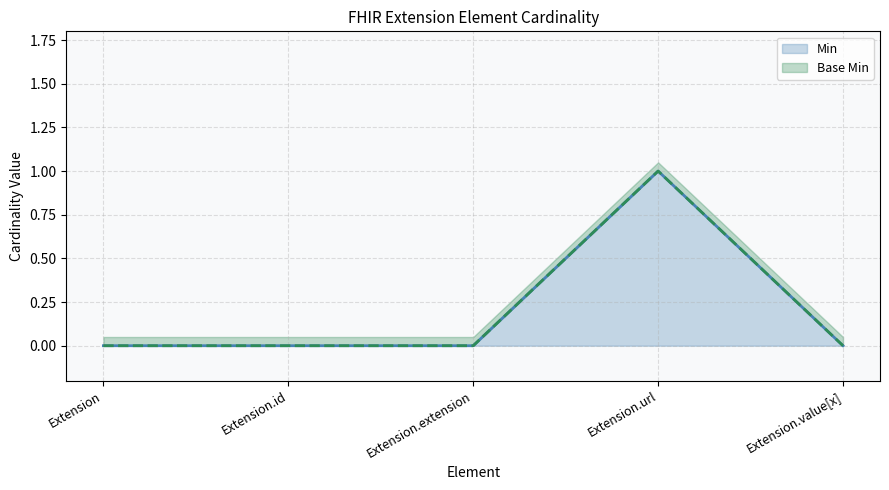

What are all the series names shown in the legend?

Min, Base Min